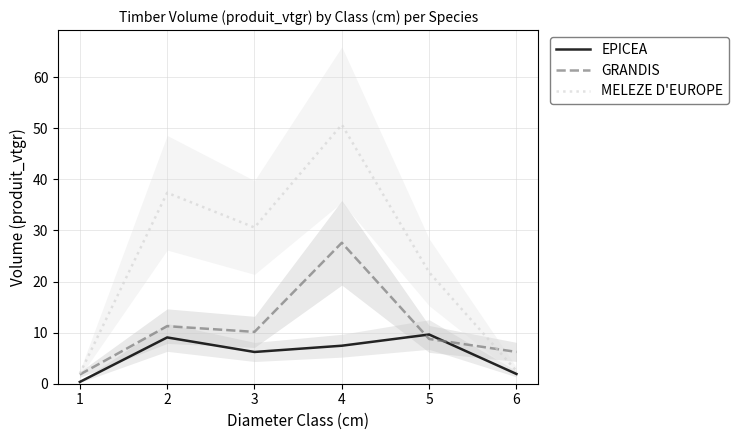

What is the spread (max minus min) of values at 1?

1.6